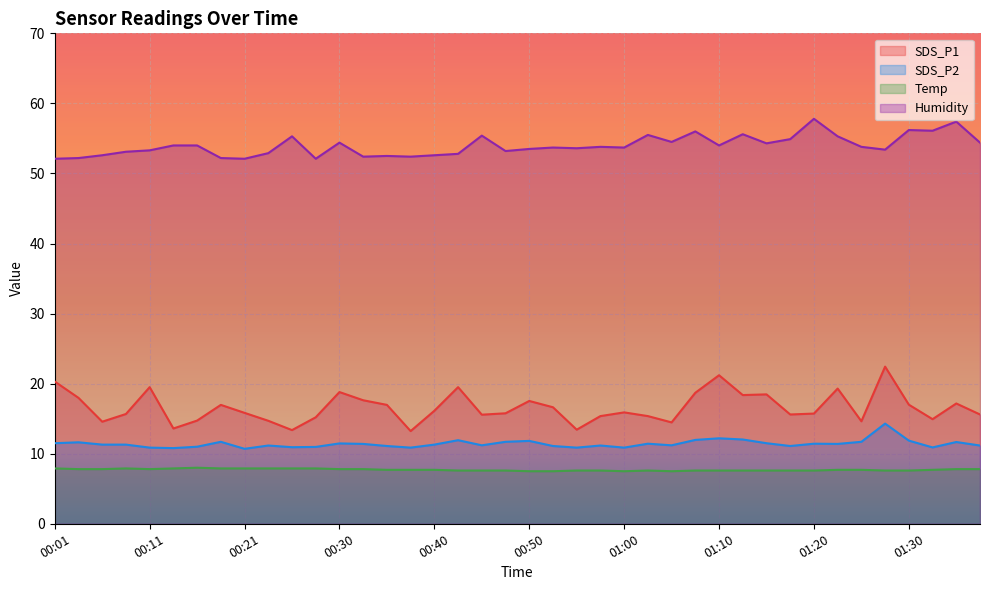

What is the sum of the Humidity values at 00:11 and 00:21?

105.4